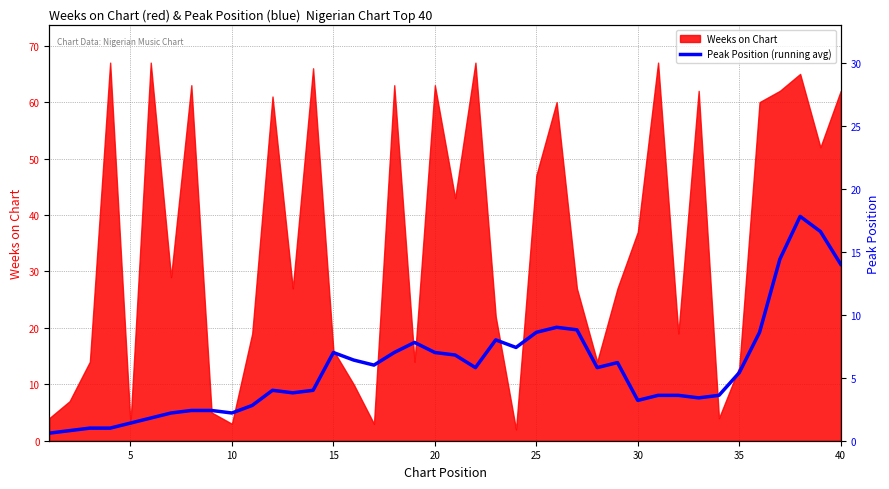

True or false: Weeks on Chart has a value of 47 at 25.

True